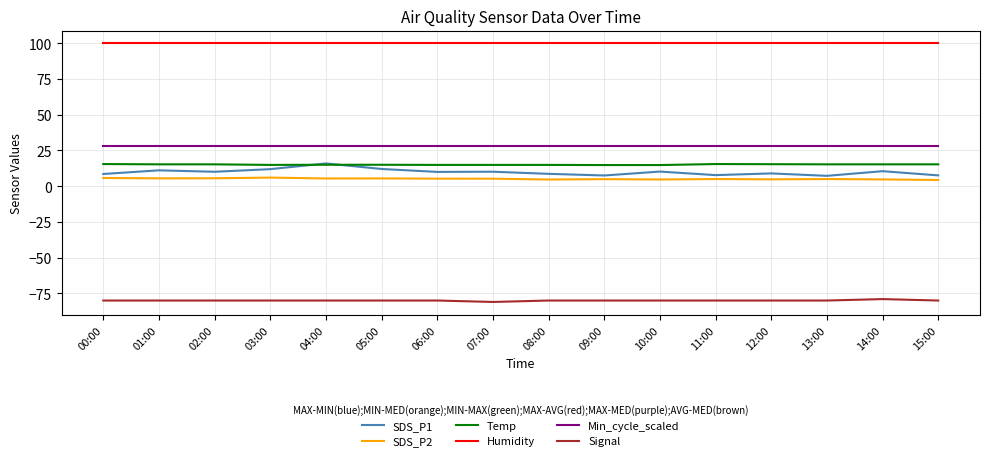

True or false: Signal and SDS_P1 cross at least once.

False